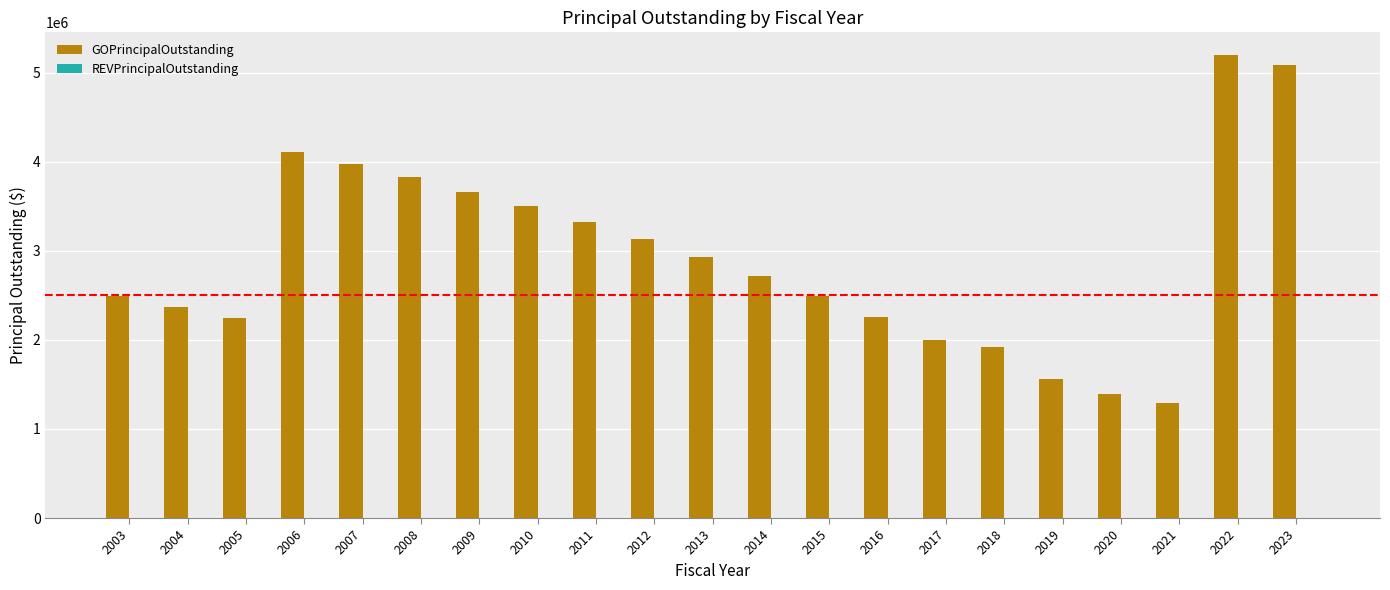

What is the approximate value at 2014?

2720000